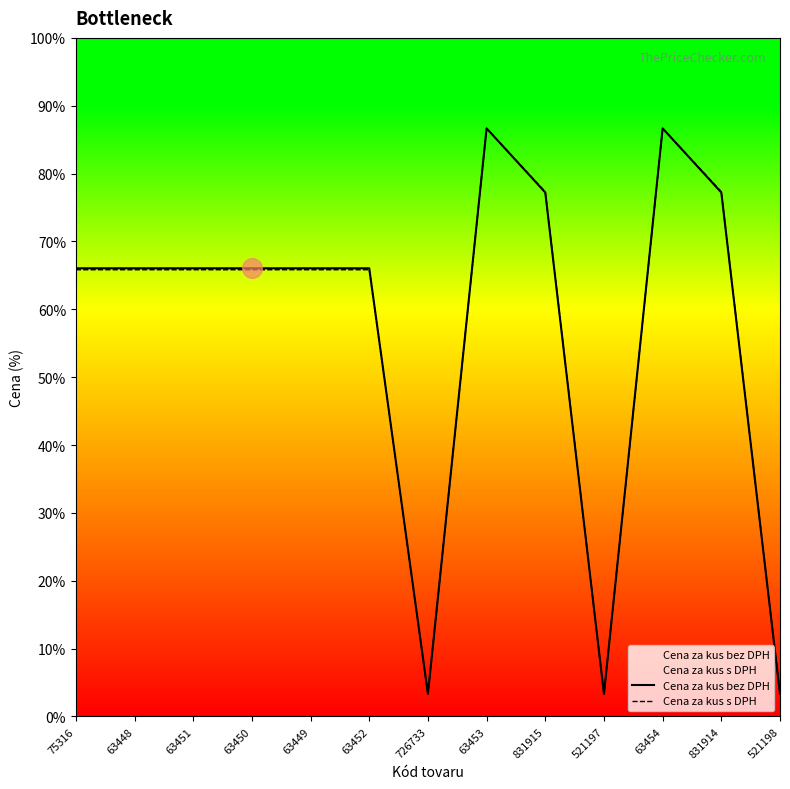

What are all the series names shown in the legend?

Cena za kus bez DPH, Cena za kus s DPH